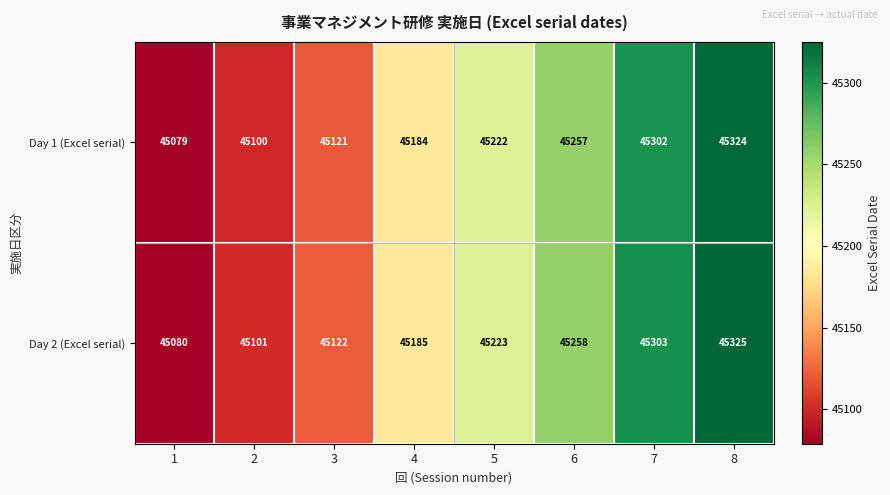

List the series in order of their overall mean, highest first.

Day 2 (Excel serial), Day 1 (Excel serial)